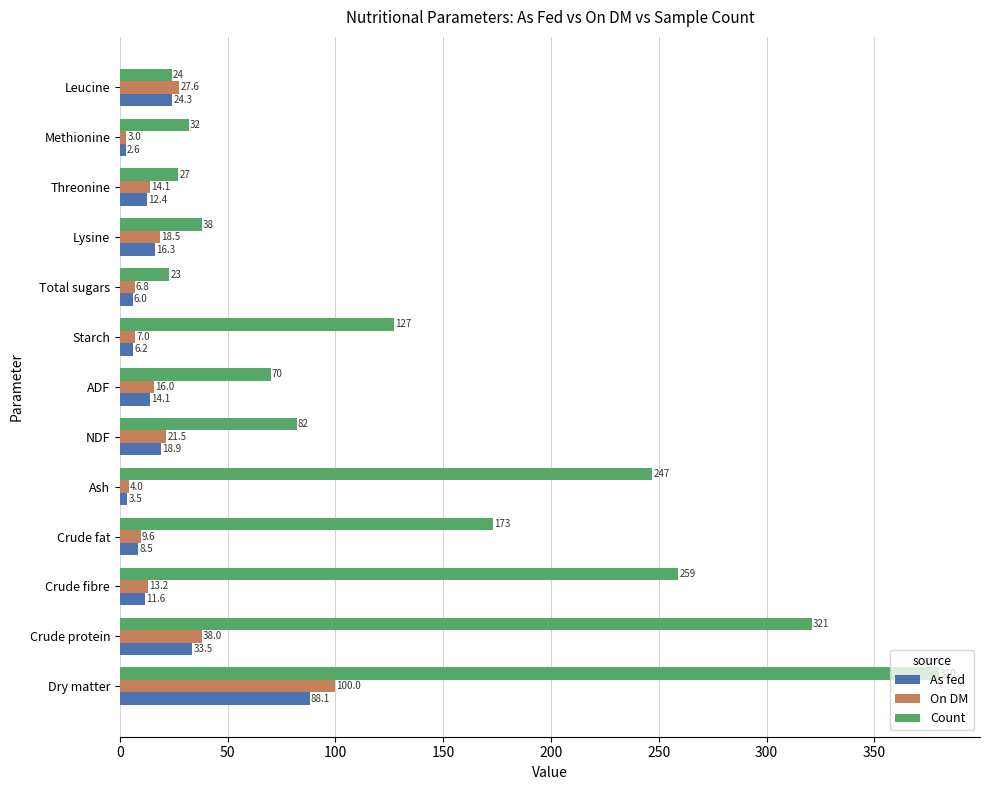

What is the difference between the On DM values at Ash and Crude fibre?

9.2